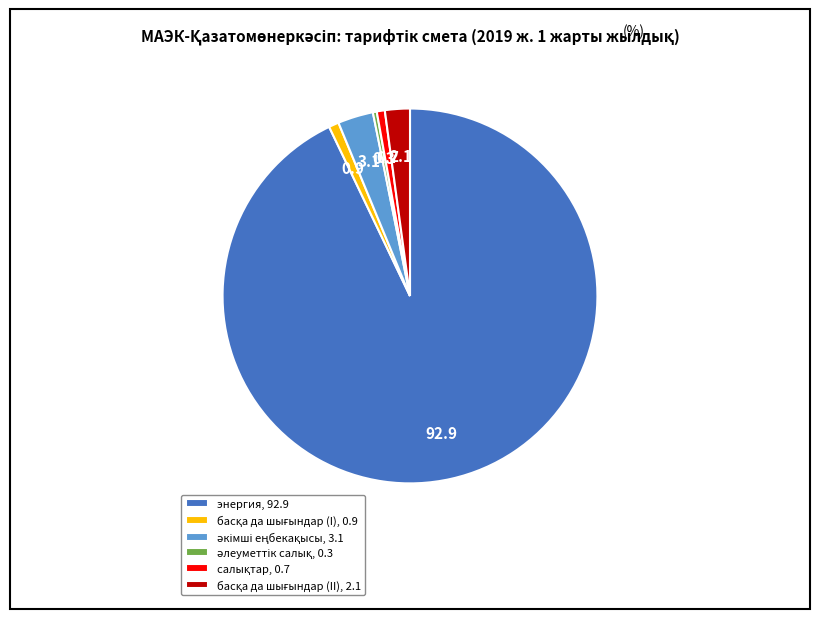

Count the number of slices in the pie.

6